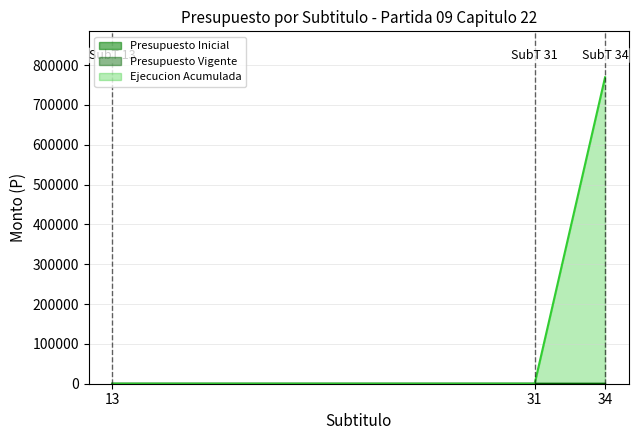

What is the sum of the Presupuesto Vigente values at 34 and 13?

20